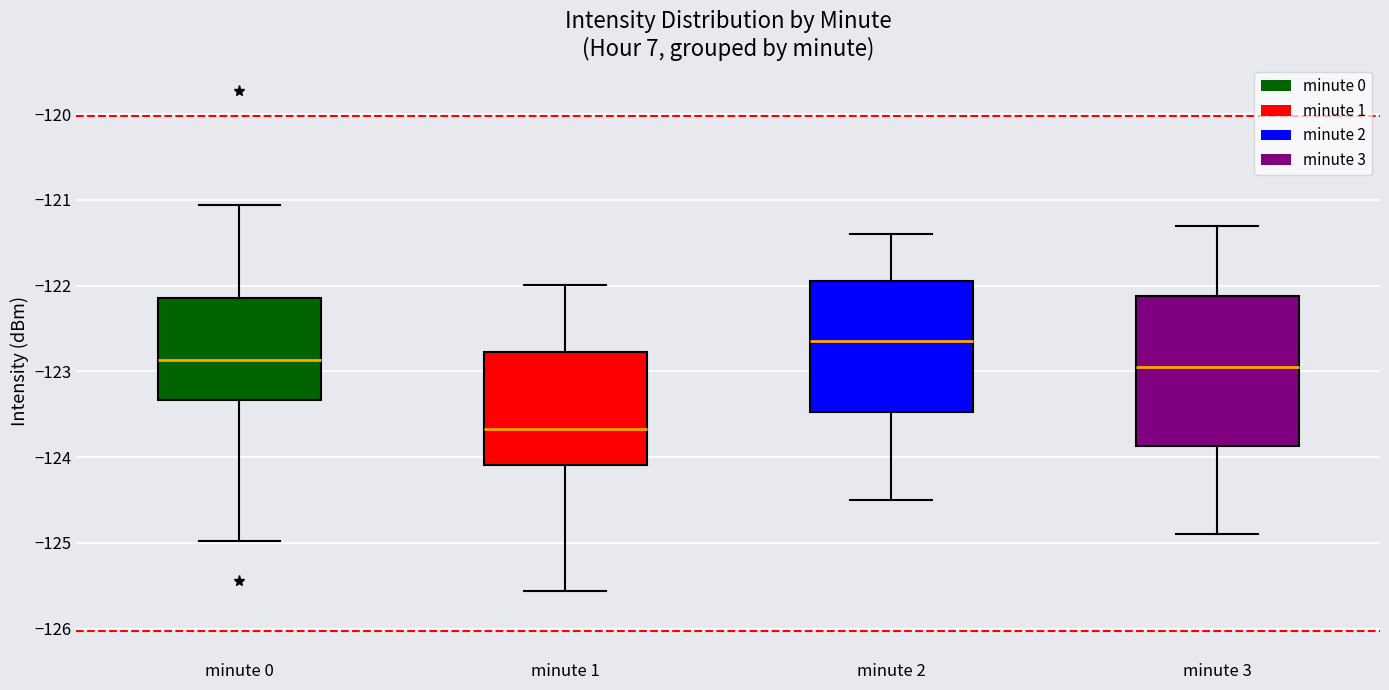

Reading left to right, read every box against the y-axis: the position of its median line, the range the box covers, and the ends of its whiskers. The values are not printed on the chart, so give them approximately, as read against the axis.

minute 0: median -122.9, box -123.3 to -122.1, whiskers -125.0 to -121.1
minute 1: median -123.7, box -124.1 to -122.8, whiskers -125.6 to -122.0
minute 2: median -122.6, box -123.5 to -121.9, whiskers -124.5 to -121.4
minute 3: median -122.9, box -123.9 to -122.1, whiskers -124.9 to -121.3